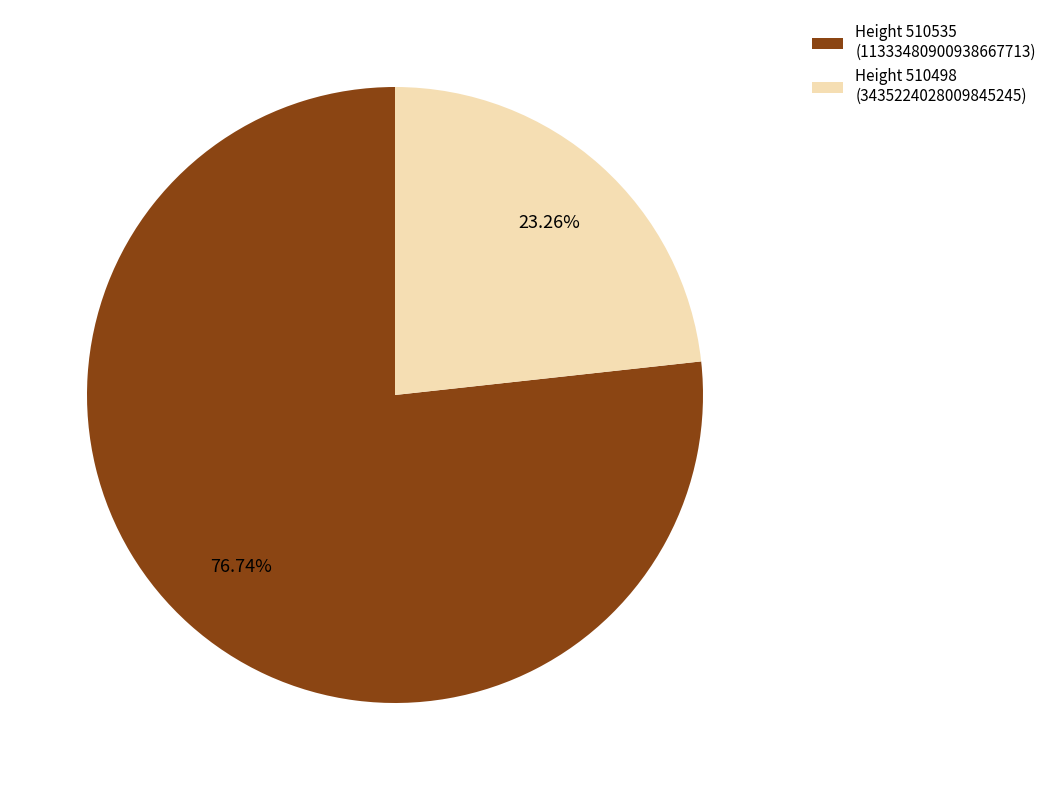

Is the sum of Height 510535 (11333480900938667713) and Height 510498 (3435224028009845245) greater than half?

Yes